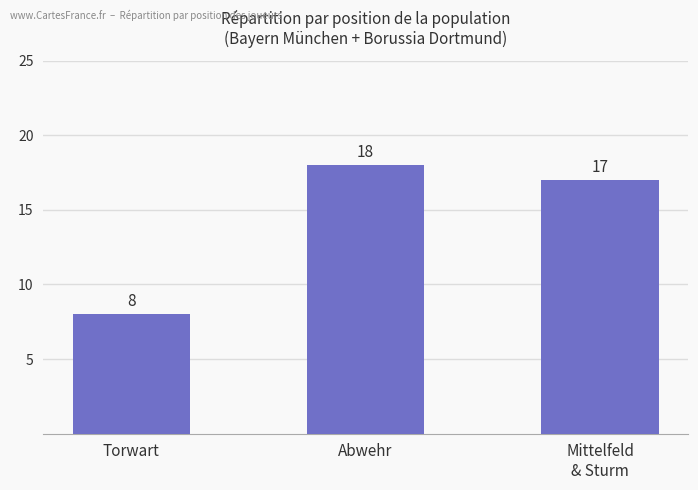

Count the number of categories in the chart.

3